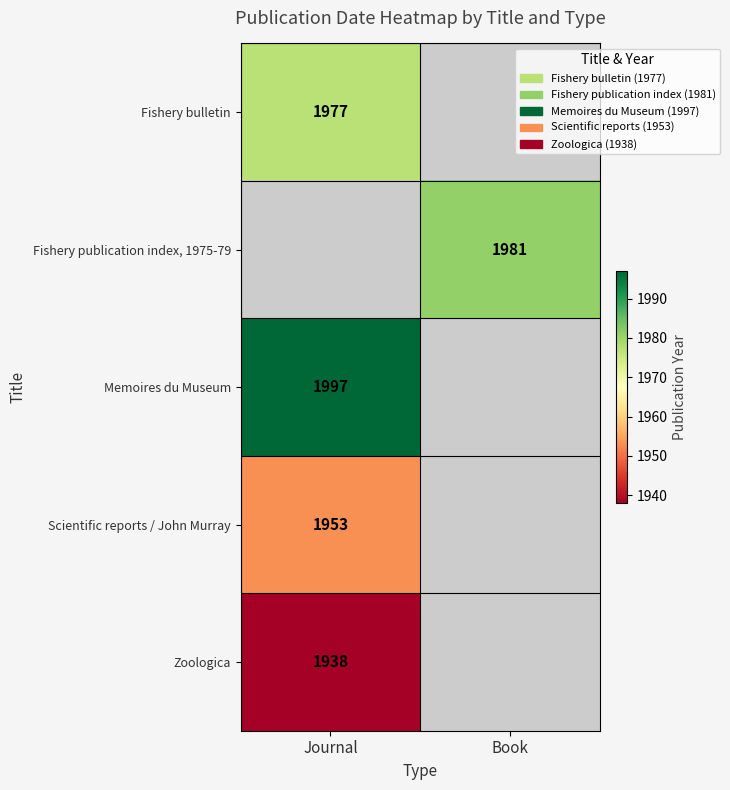

Is it true that Fishery bulletin equals 3146 at Journal?

False